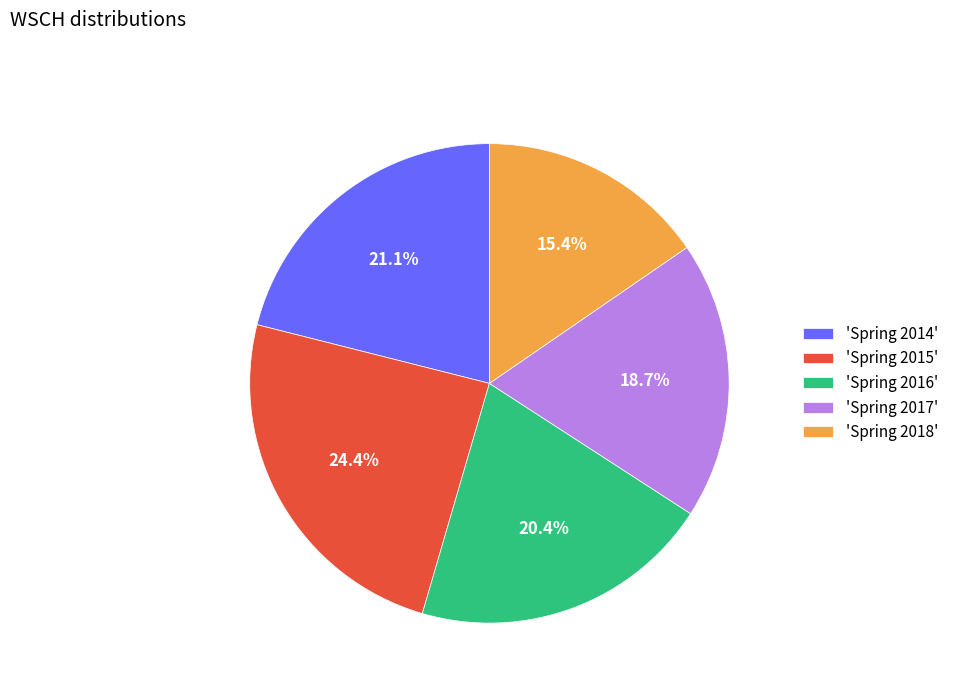

Which has a higher value, 'Spring 2014' or 'Spring 2016'?

'Spring 2014'